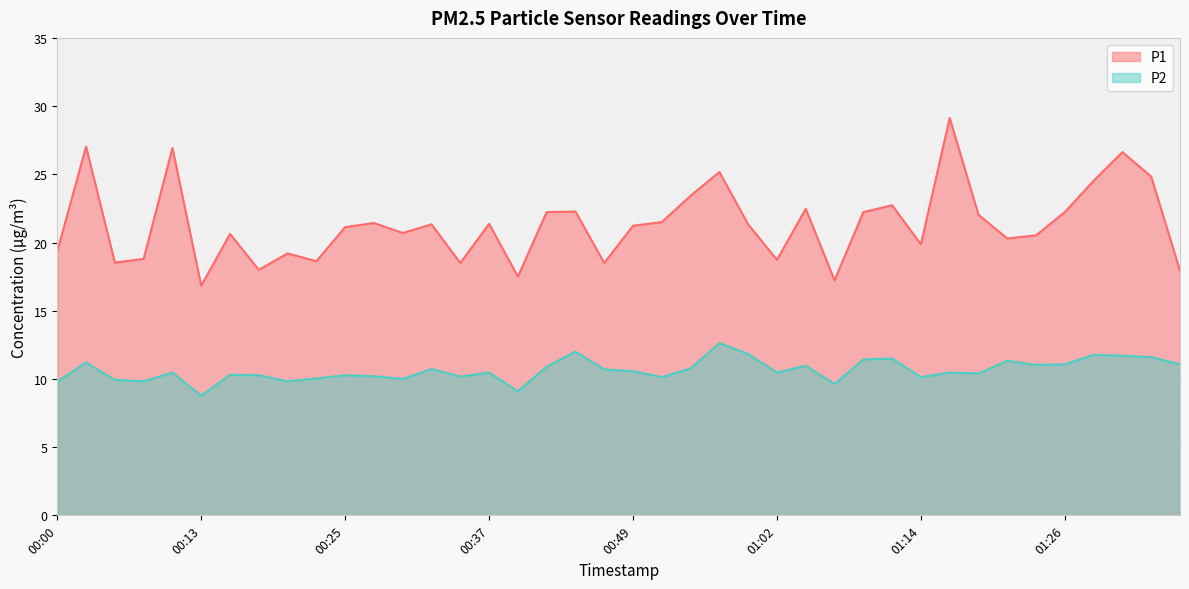

Rank the series at 00:23 from lowest to highest value.

P2, P1